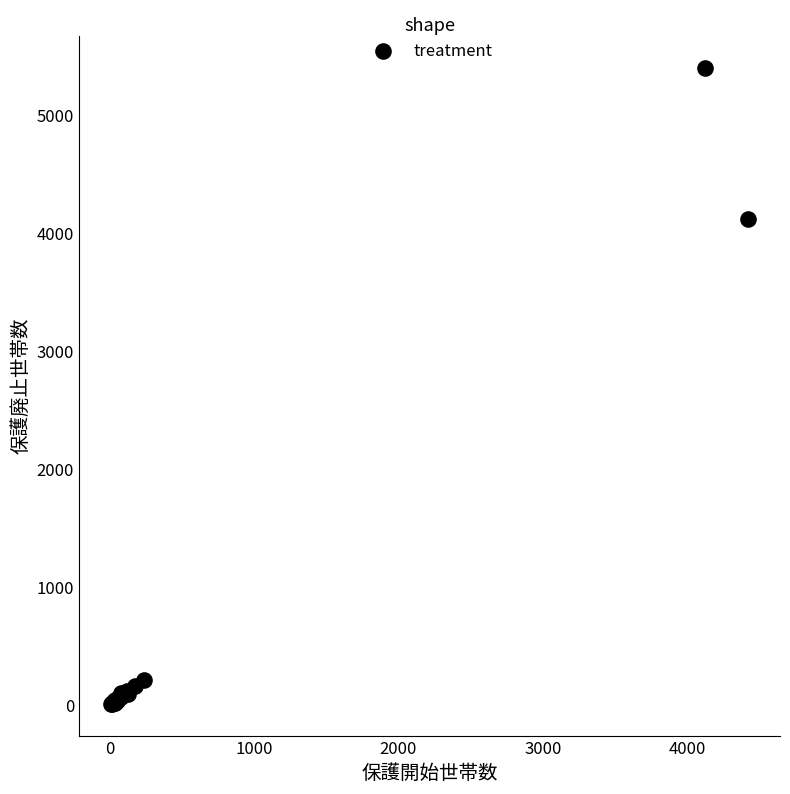

What Y value in the scatter plot is closest to 2703?

4121